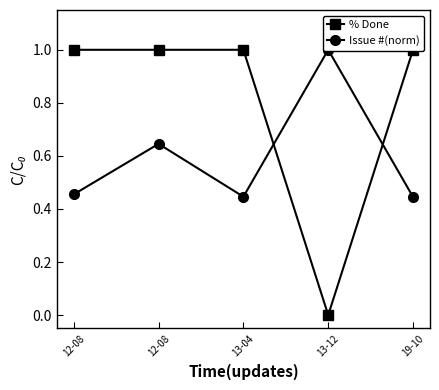

What is the label of the 5th point from the right?

12-08